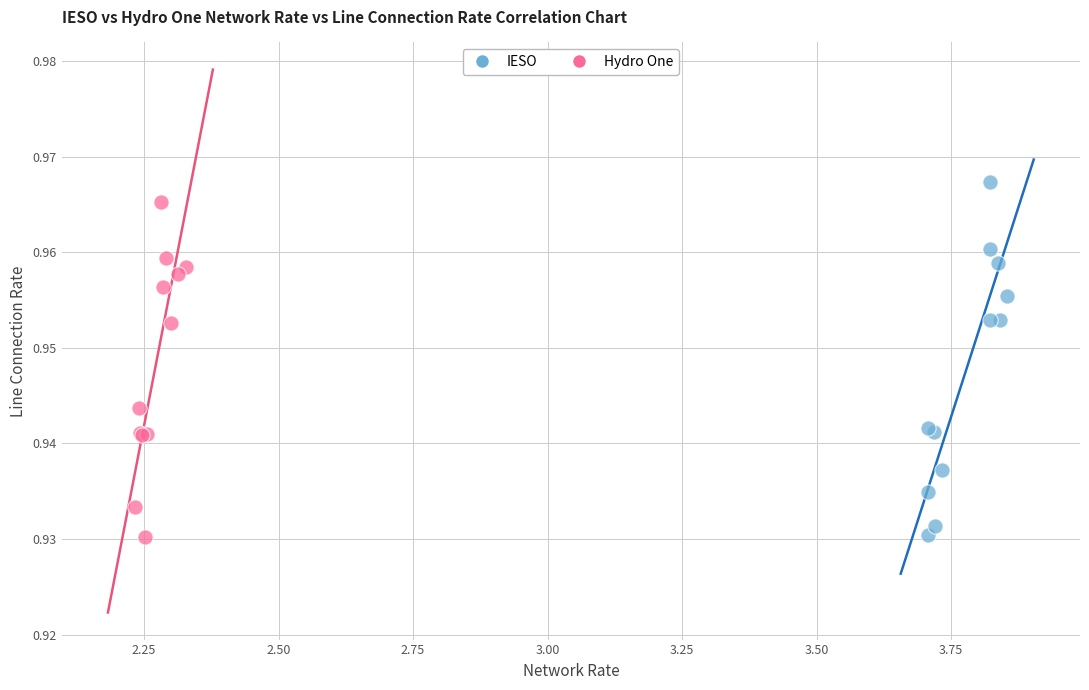

Which series has the largest Y range (max minus min)?

IESO